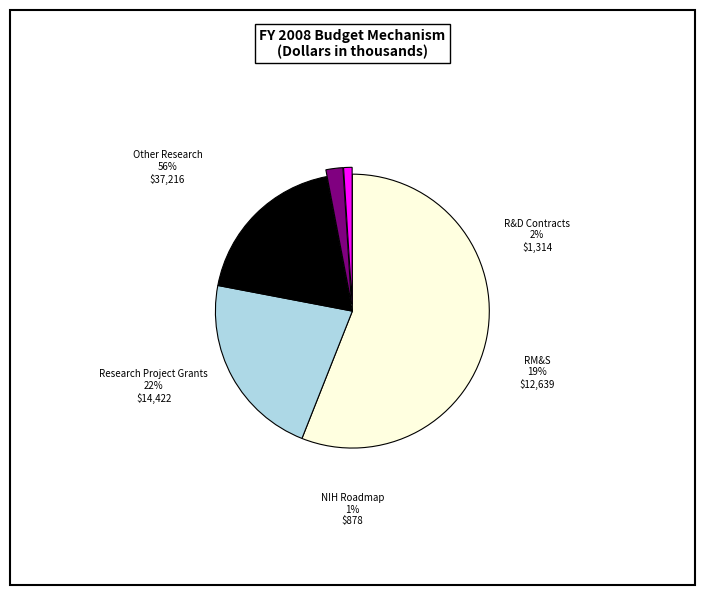

Count the number of slices in the pie.

5